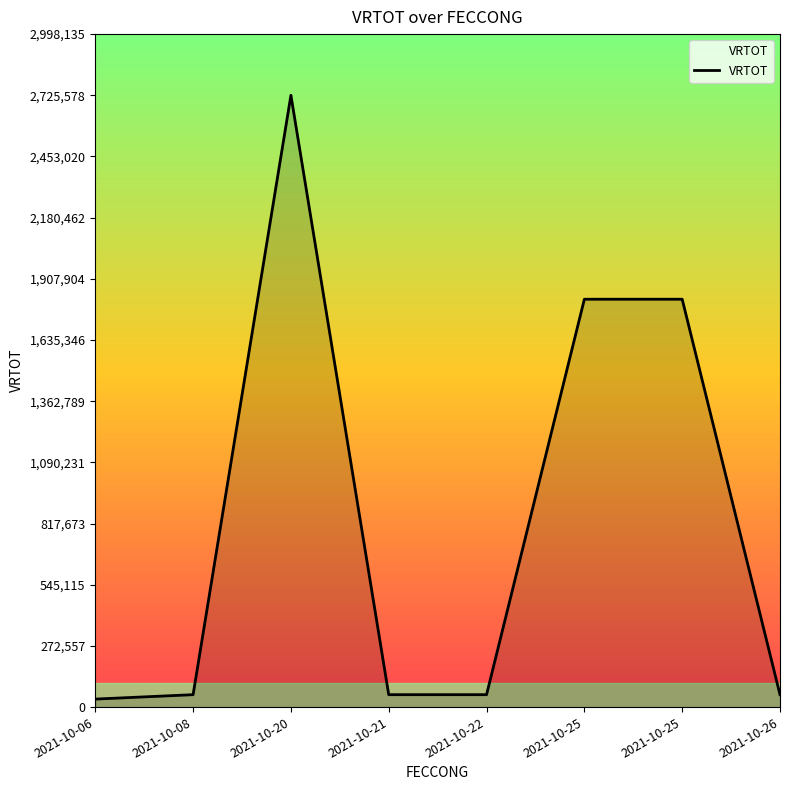

Reading left to right, list all the values displayed in this chart.

35620.8	55305.0	2725578.0	55305.0	55305.0	1817052.0	1817052.0	55305.0